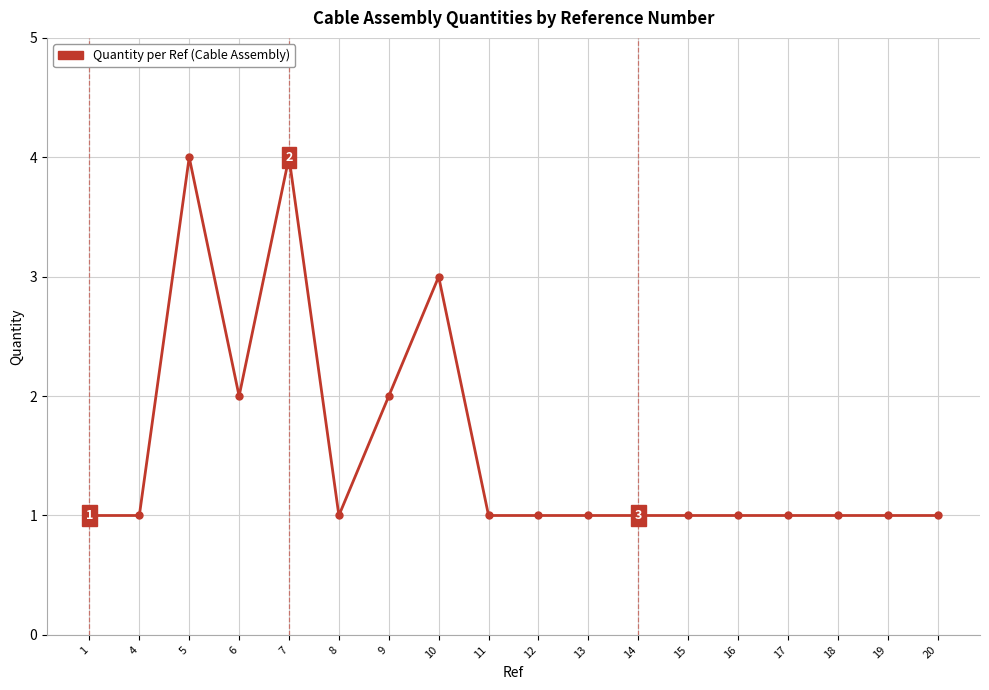

What is the average value?

2